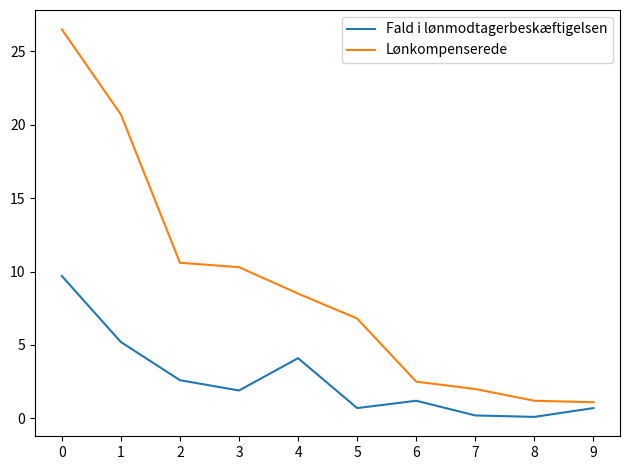

What is the difference between the highest and lowest values at 8?

1.1